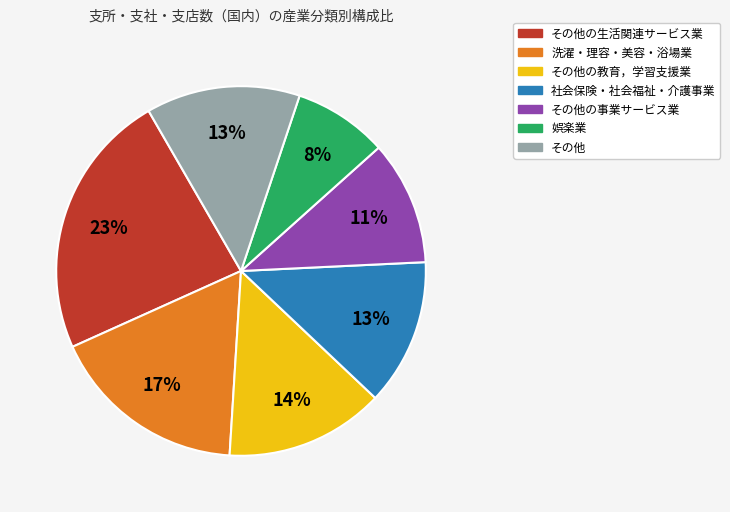

To the nearest percent, what is the difference between the largest and smallest slice percentages?

15%